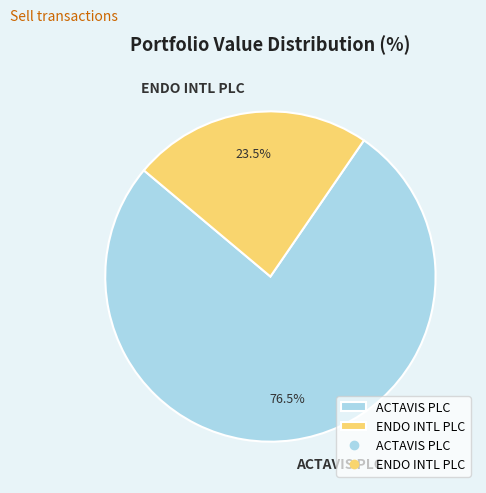

Rank the categories by value from lowest to highest.

ENDO INTL PLC, ACTAVIS PLC